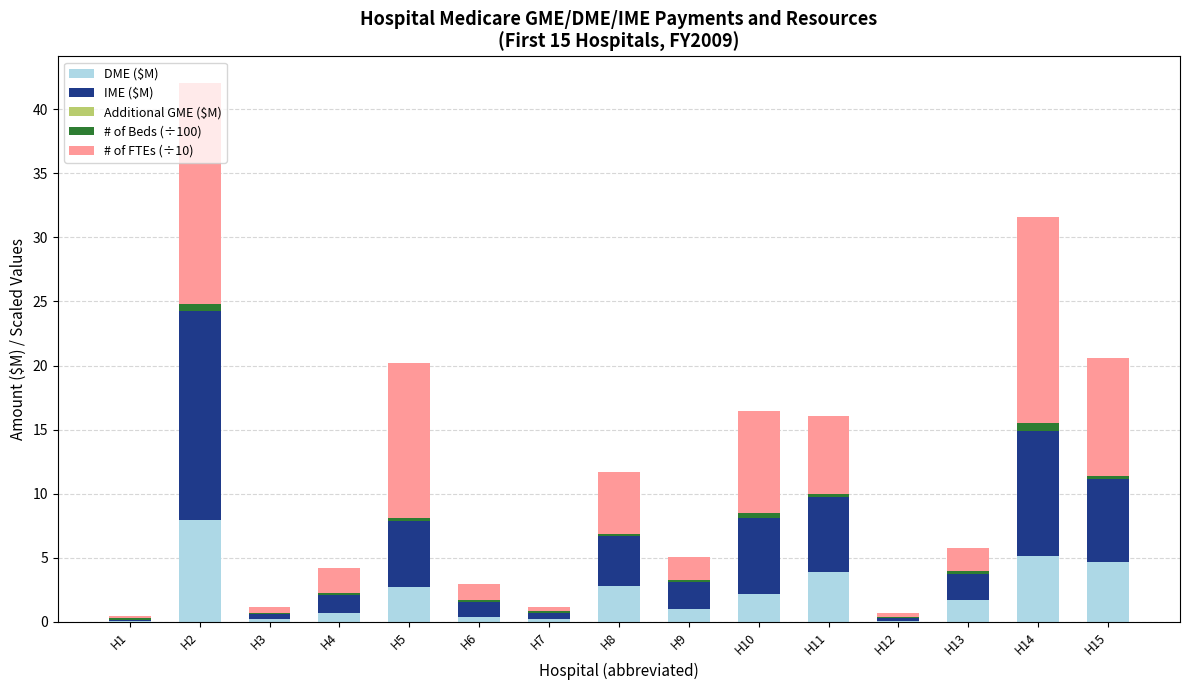

What is the sum of all DME ($M) values?

33.8